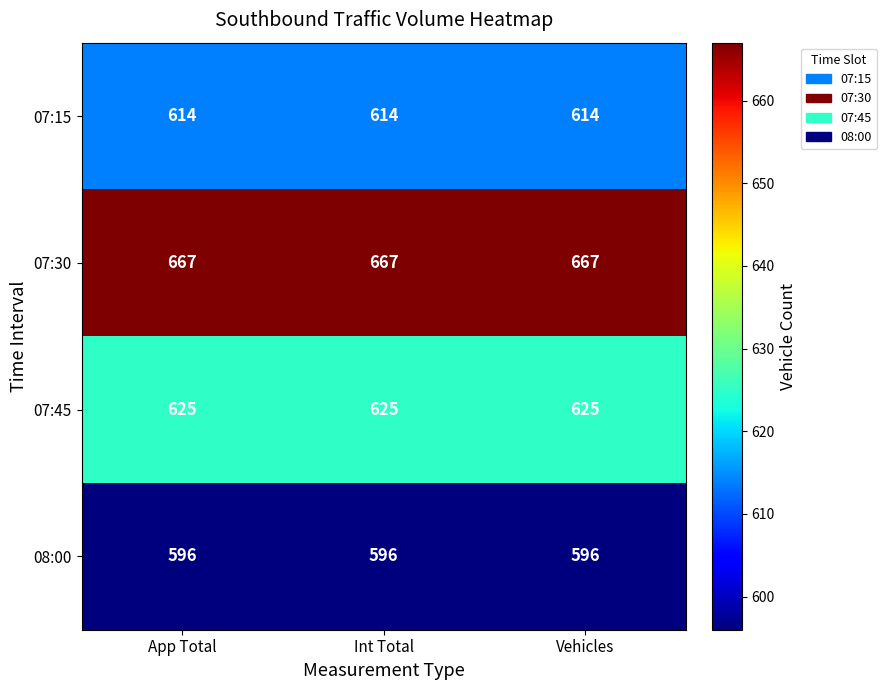

How many data points does each series have?

3